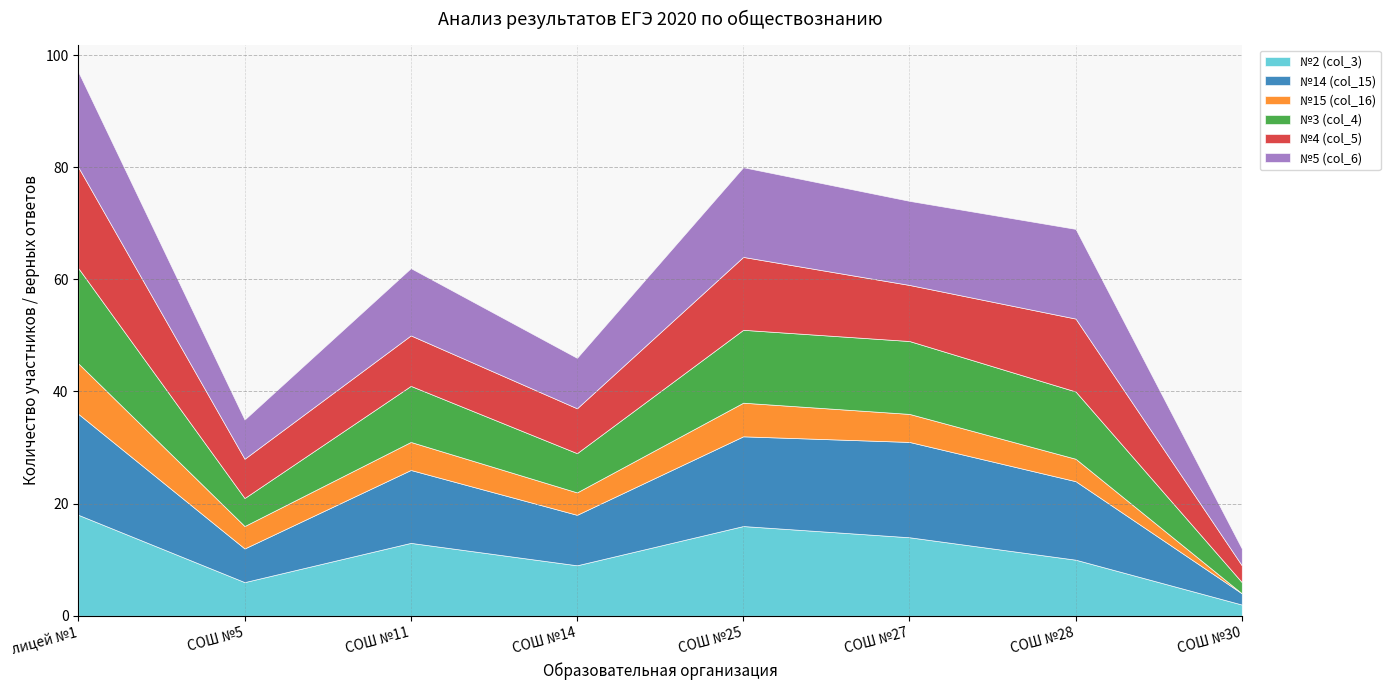

Does the chart have visible grid lines?

Yes